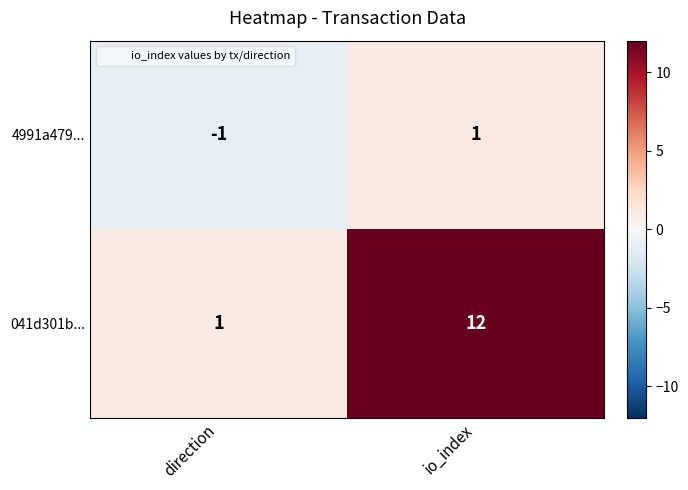

List the series in order of their peak value, highest first.

041d301b..., 4991a479...